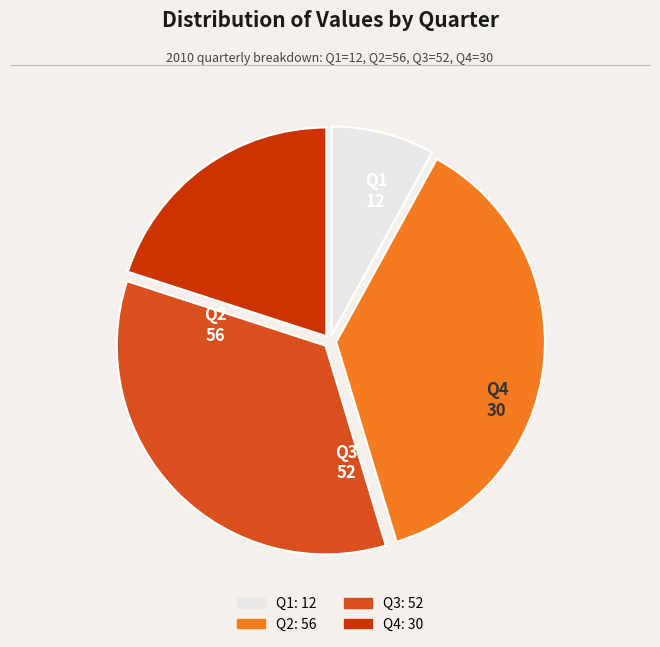

Do Q4 and Q2 together represent more than half of the pie?

Yes